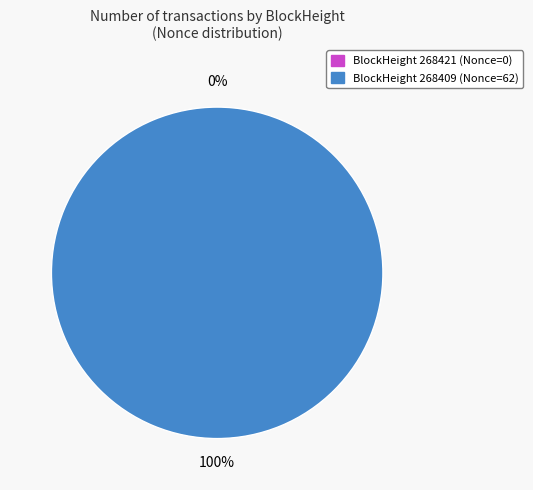

Which category accounts for the majority?

268409